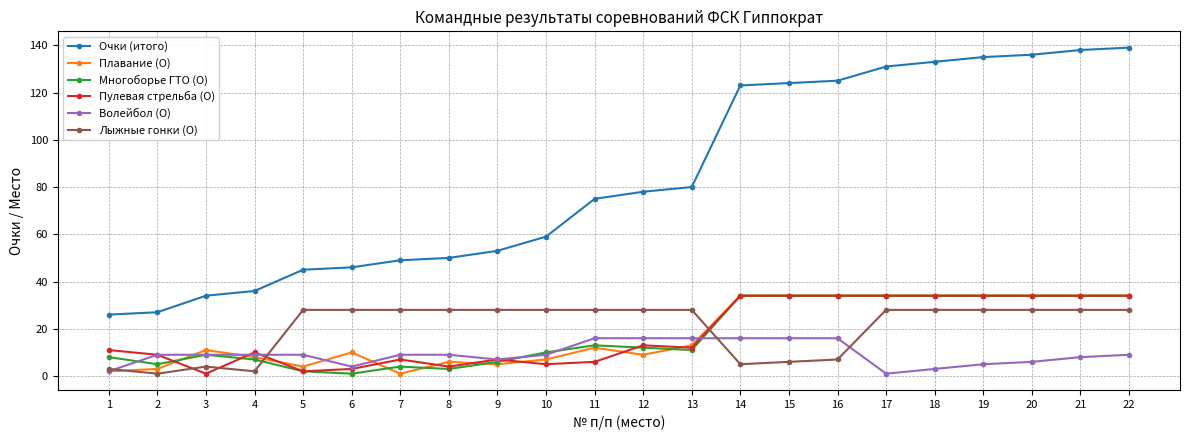

What is the maximum value for Лыжные гонки (О)?

28